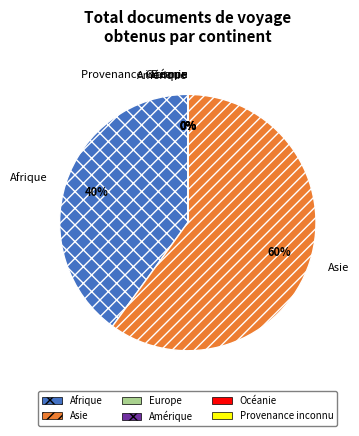

Which category has the biggest portion of the pie?

Asie